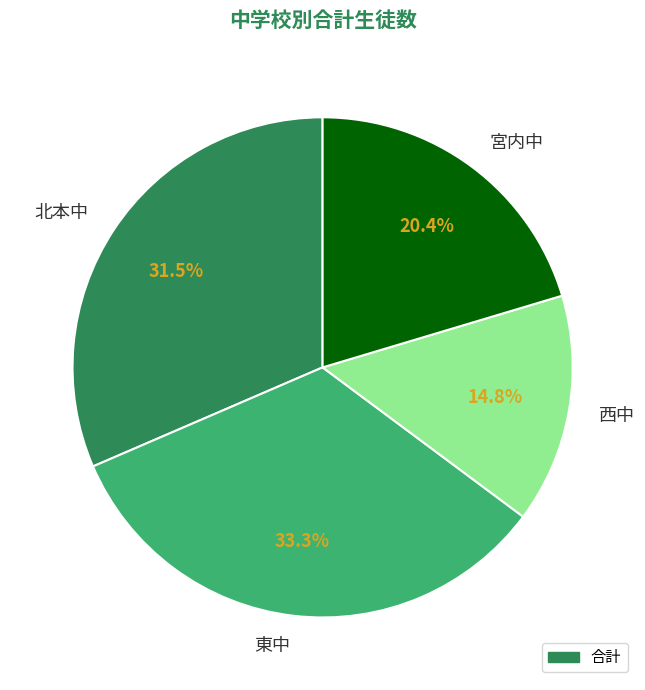

To the nearest percent, what is the combined percentage of 宮内中 and 西中?

35%